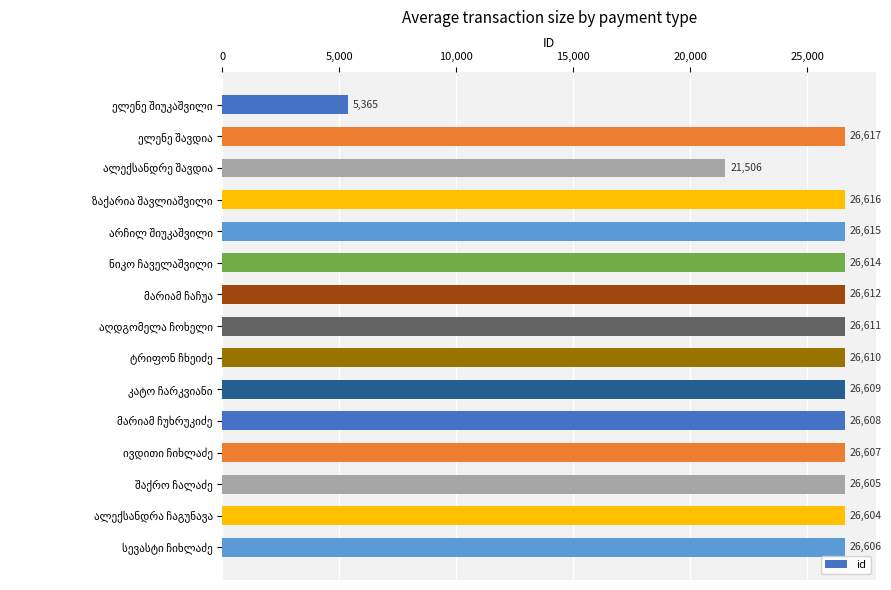

Reading top to bottom, transcribe all the data shown in this chart.

5365	26617	21506	26616	26615	26614	26612	26611	26610	26609	26608	26607	26605	26604	26606